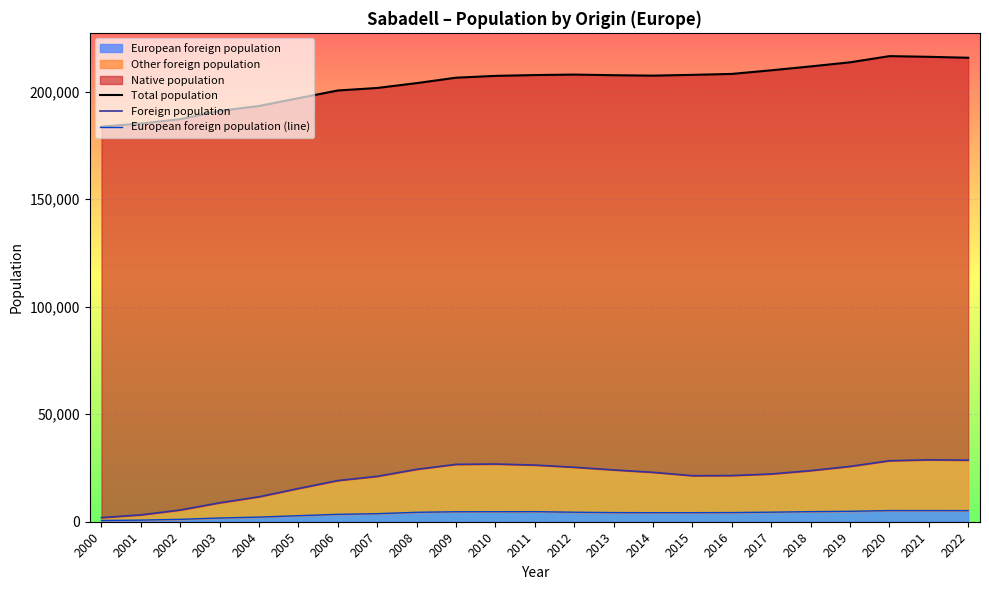

Which series has the largest total across all categories?

Total population